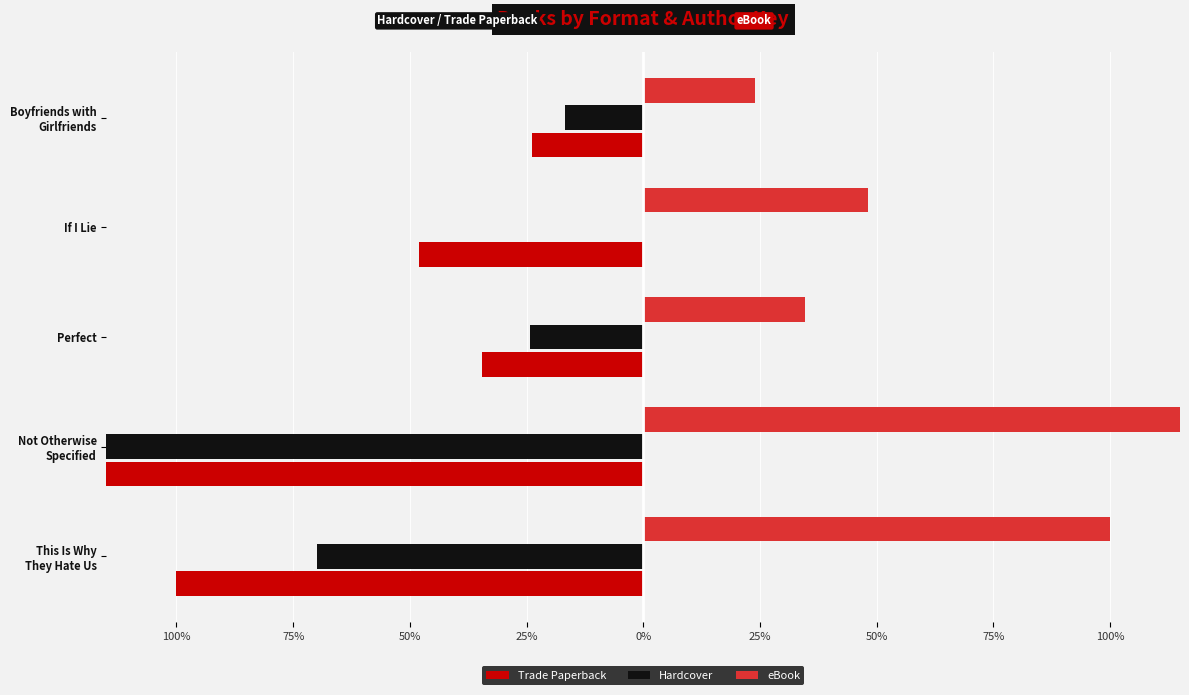

Between Not Otherwise Specified and Perfect, which is larger?

Perfect